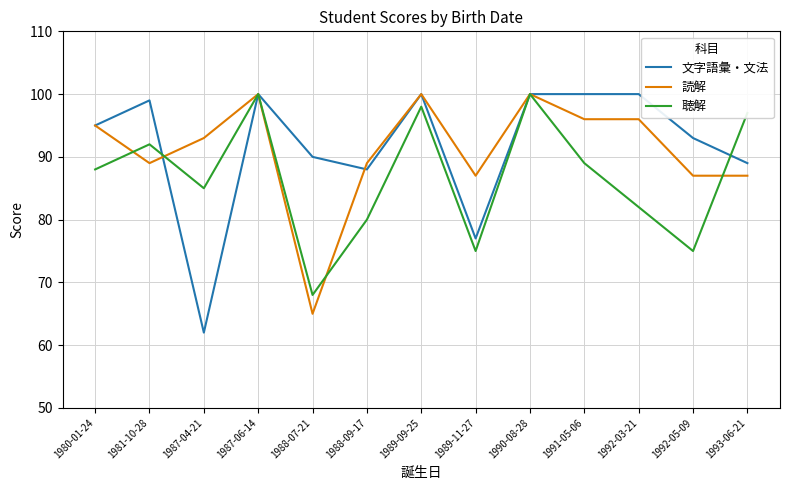

Rank the series at 1992-03-21 from lowest to highest value.

聴解, 読解, 文字語彙・文法